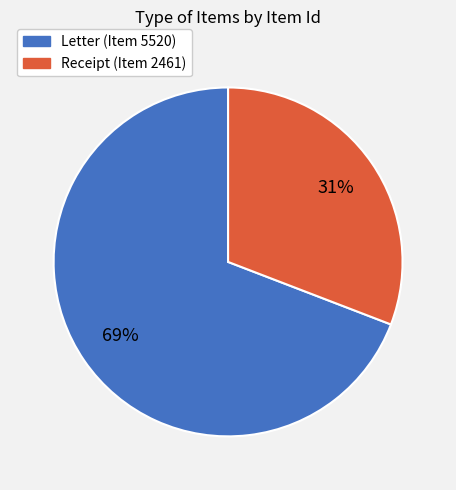

Is there a majority slice in this chart?

Yes